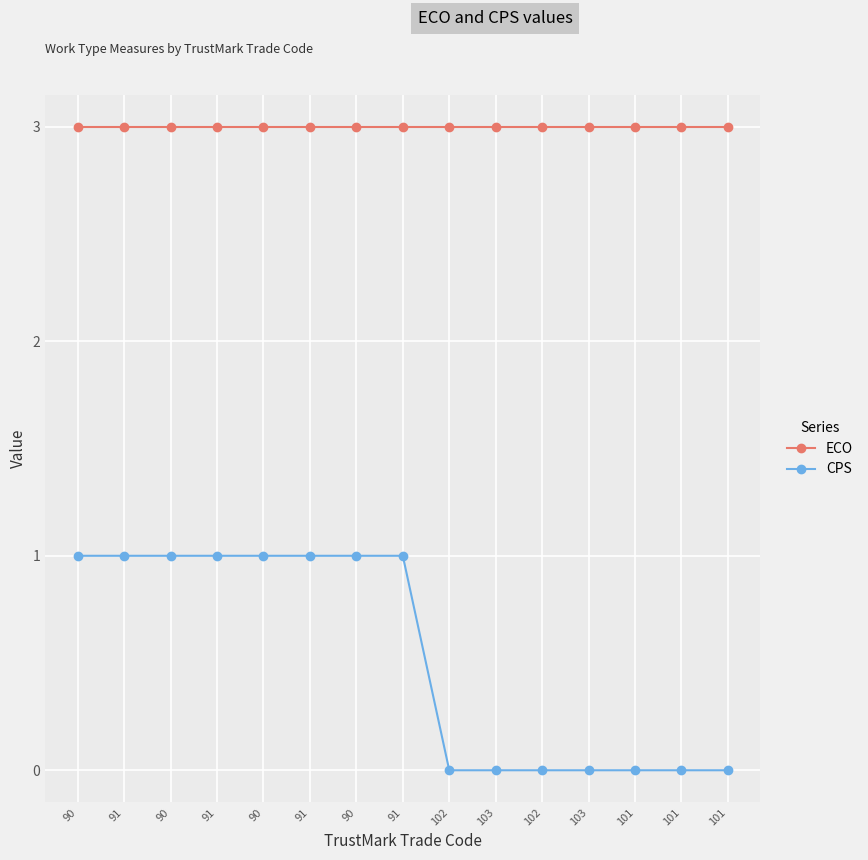

What are all the series names shown in the legend?

ECO, CPS